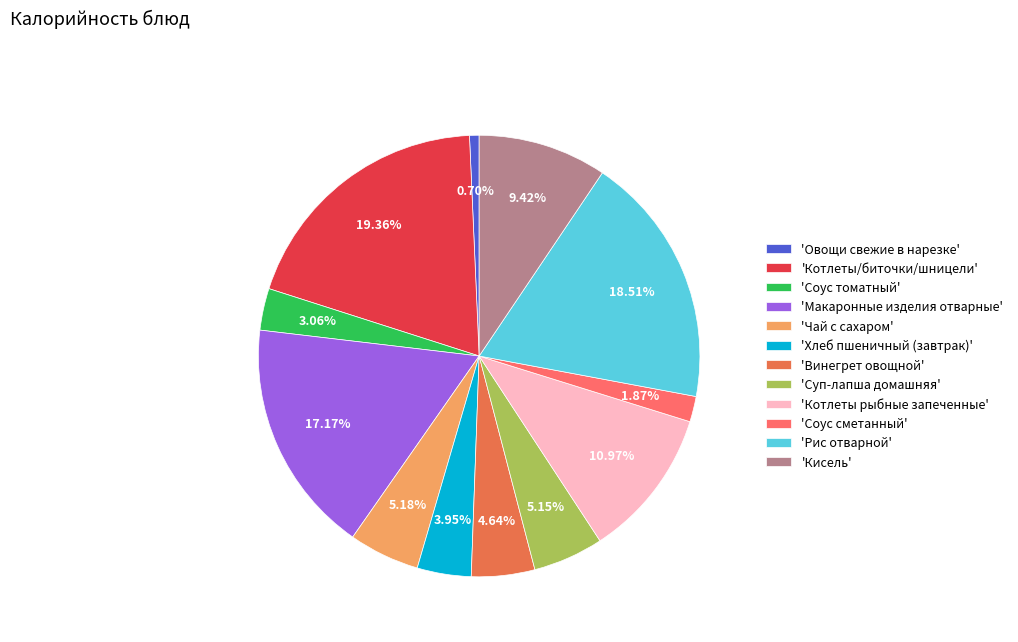

How many slices are in this pie chart?

12